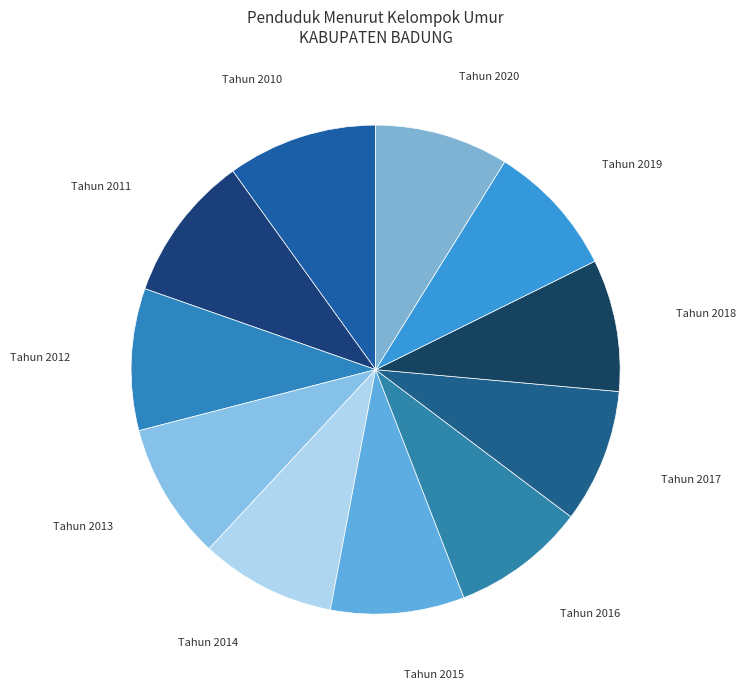

Is Tahun 2017 the majority of the pie?

No